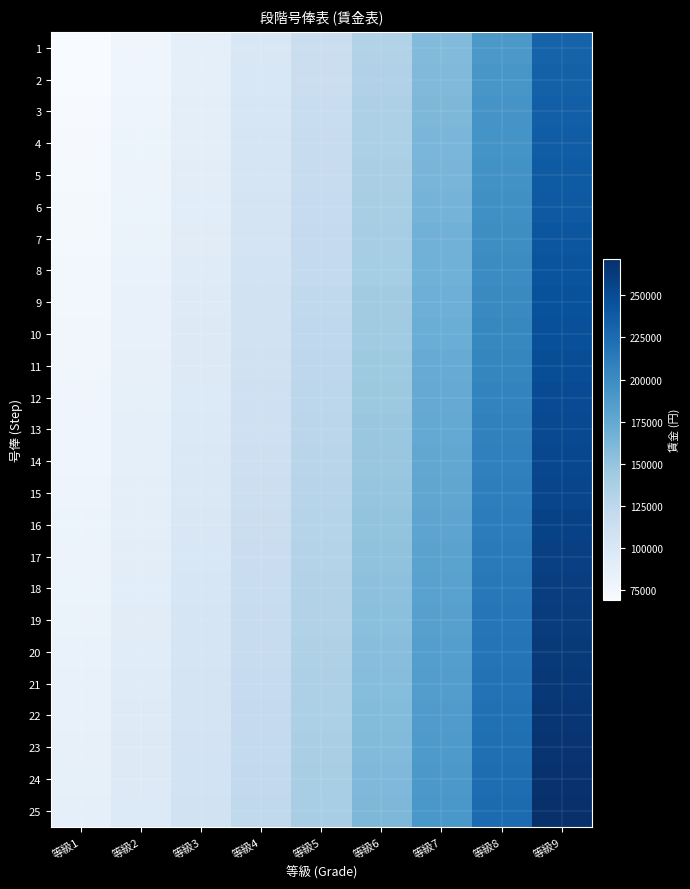

What is the difference between the highest and lowest values at 等級6?

28800